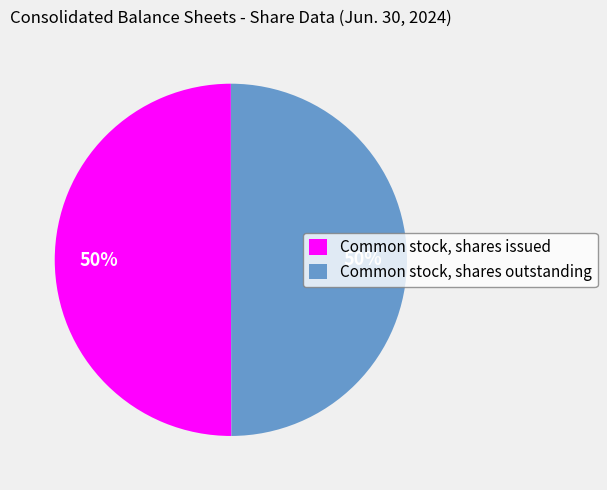

The Common stock, shares issued slice represents 50% of the pie. True or false?

True